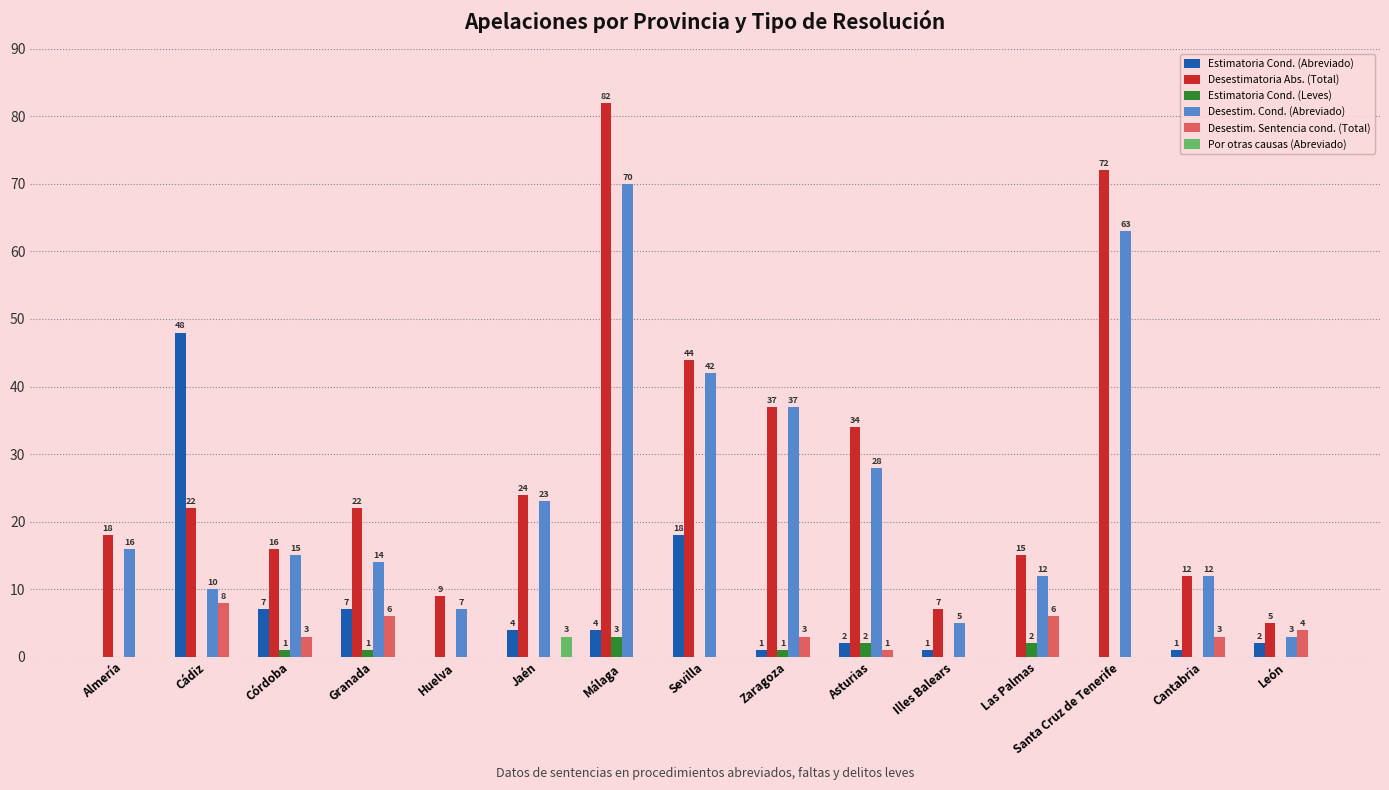

Reading left to right, extract all data points from this chart.

Estimatoria Cond. (Abreviado): Almería=0	Cádiz=48	Córdoba=7	Granada=7	Huelva=0	Jaén=4	Málaga=4	Sevilla=18	Zaragoza=1	Asturias=2	Illes Balears=1	Las Palmas=0	Santa Cruz de Tenerife=0	Cantabria=1	León=2
Desestimatoria Abs. (Total): Almería=18	Cádiz=22	Córdoba=16	Granada=22	Huelva=9	Jaén=24	Málaga=82	Sevilla=44	Zaragoza=37	Asturias=34	Illes Balears=7	Las Palmas=15	Santa Cruz de Tenerife=72	Cantabria=12	León=5
Estimatoria Cond. (Leves): Almería=0	Cádiz=0	Córdoba=1	Granada=1	Huelva=0	Jaén=0	Málaga=3	Sevilla=0	Zaragoza=1	Asturias=2	Illes Balears=0	Las Palmas=2	Santa Cruz de Tenerife=0	Cantabria=0	León=0
Desestim. Cond. (Abreviado): Almería=16	Cádiz=10	Córdoba=15	Granada=14	Huelva=7	Jaén=23	Málaga=70	Sevilla=42	Zaragoza=37	Asturias=28	Illes Balears=5	Las Palmas=12	Santa Cruz de Tenerife=63	Cantabria=12	León=3
Desestim. Sentencia cond. (Total): Almería=0	Cádiz=8	Córdoba=3	Granada=6	Huelva=0	Jaén=0	Málaga=0	Sevilla=0	Zaragoza=3	Asturias=1	Illes Balears=0	Las Palmas=6	Santa Cruz de Tenerife=0	Cantabria=3	León=4
Por otras causas (Abreviado): Almería=0	Cádiz=0	Córdoba=0	Granada=0	Huelva=0	Jaén=3	Málaga=0	Sevilla=0	Zaragoza=0	Asturias=0	Illes Balears=0	Las Palmas=0	Santa Cruz de Tenerife=0	Cantabria=0	León=0